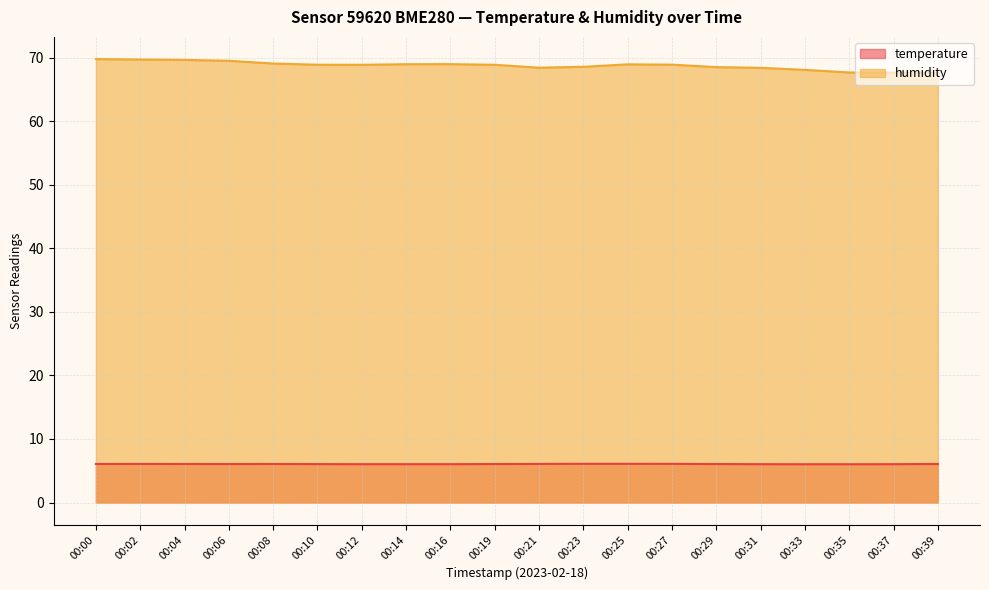

Which series has the widest spread of values?

humidity